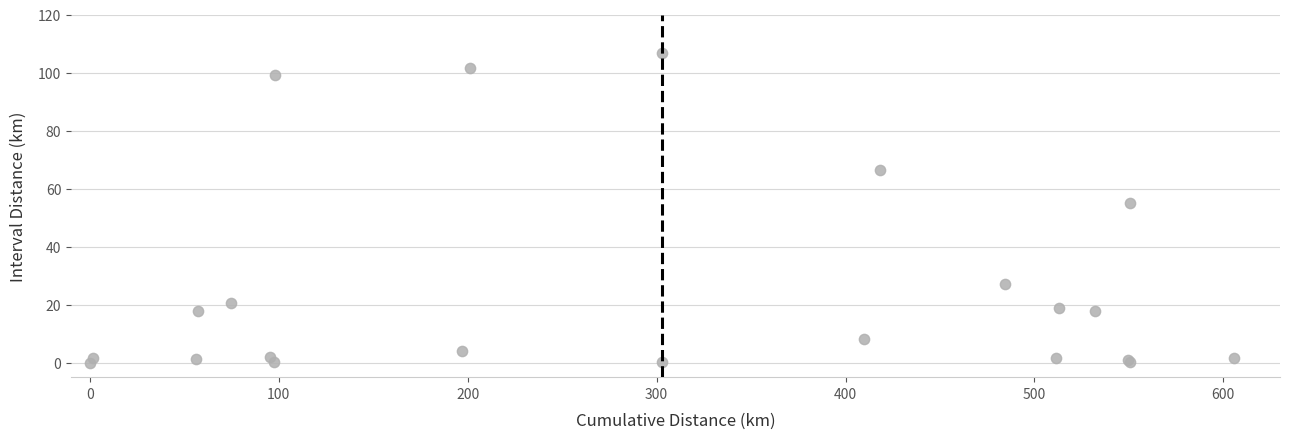

What Y value in the scatter plot is closest to 53?

55.1